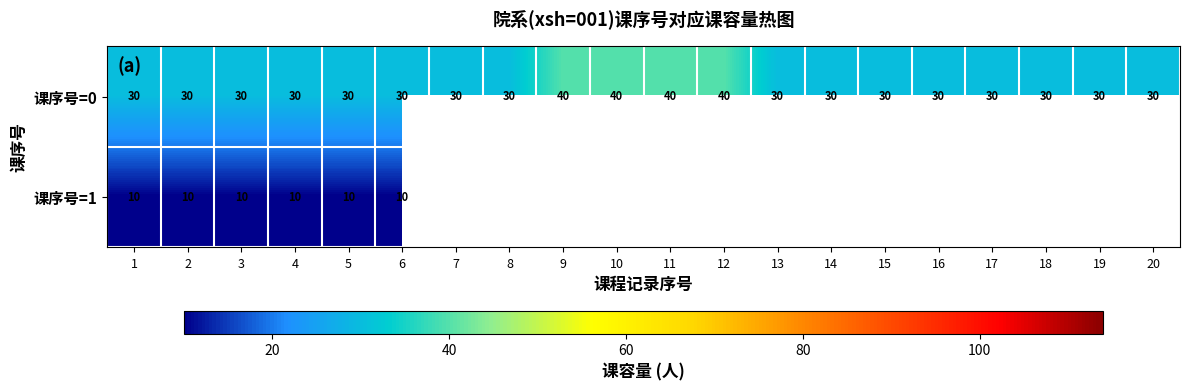

True or false: 课序号=1 has a value of 2.7 at 6.

False